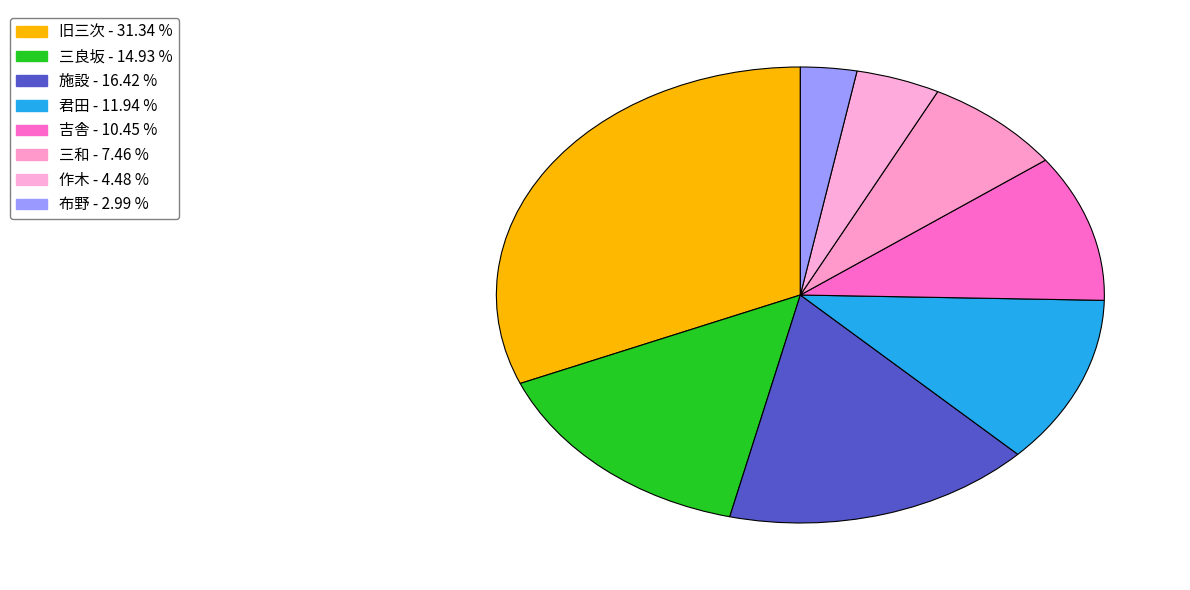

How many slices are in this pie chart?

8